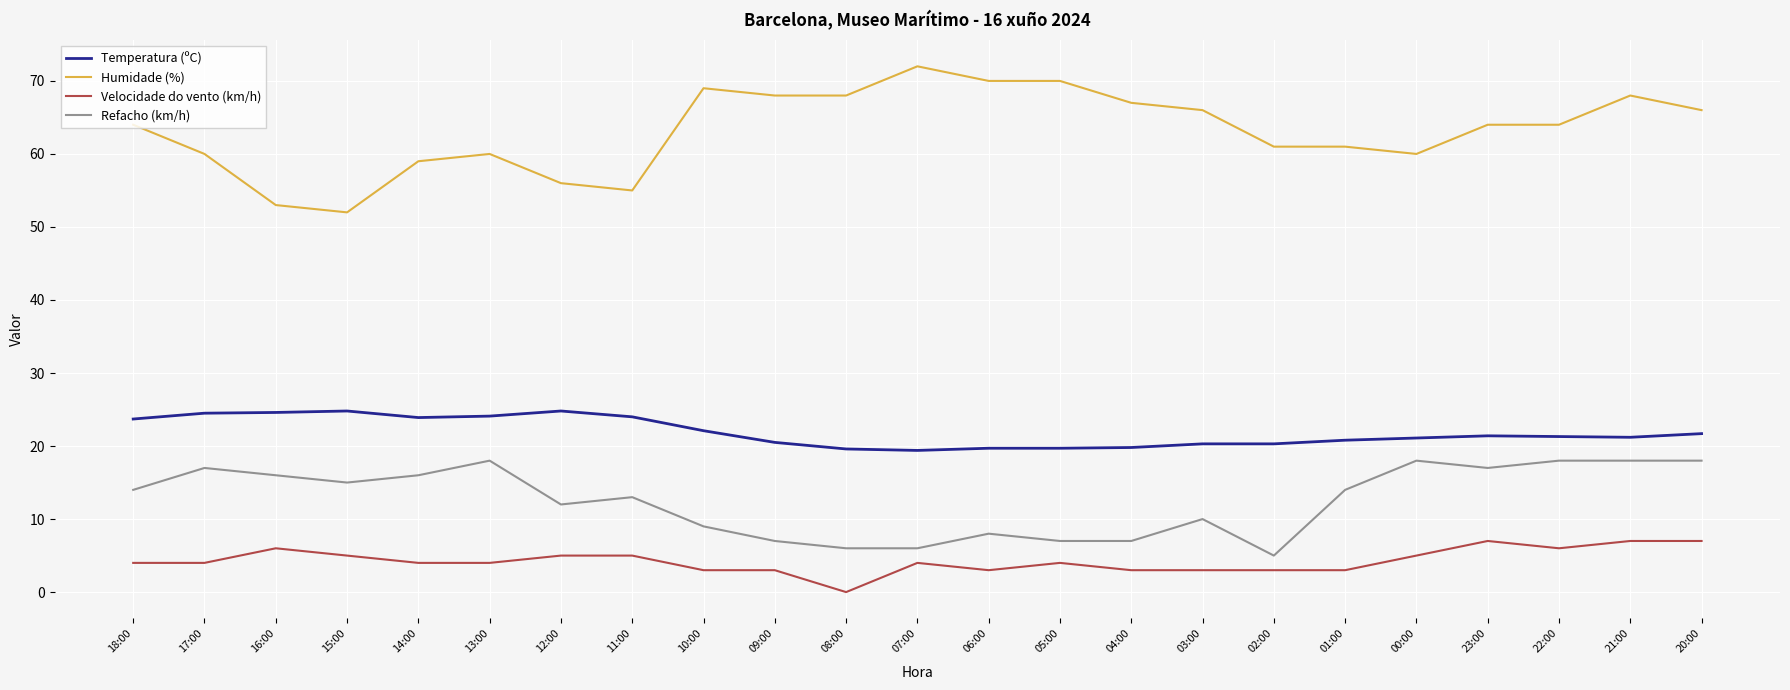

What are all the series names shown in the legend?

Temperatura (ºC), Humidade (%), Velocidade do vento (km/h), Refacho (km/h)